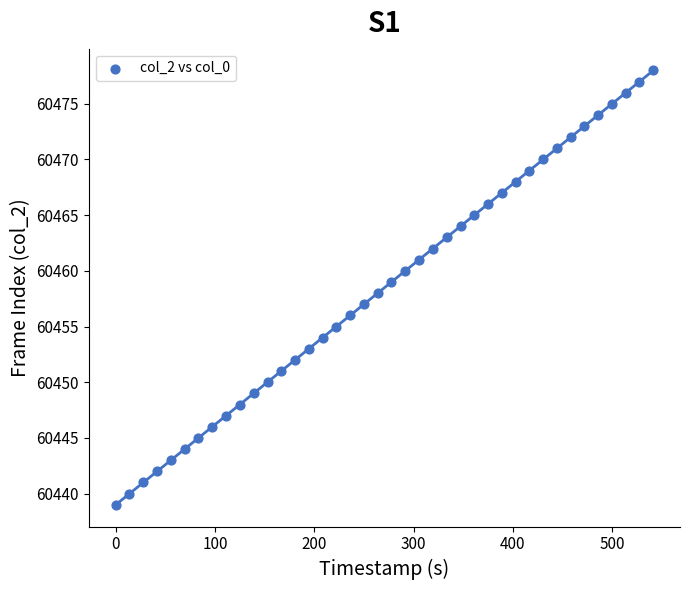

What is the range of Y values (max minus min)?

39